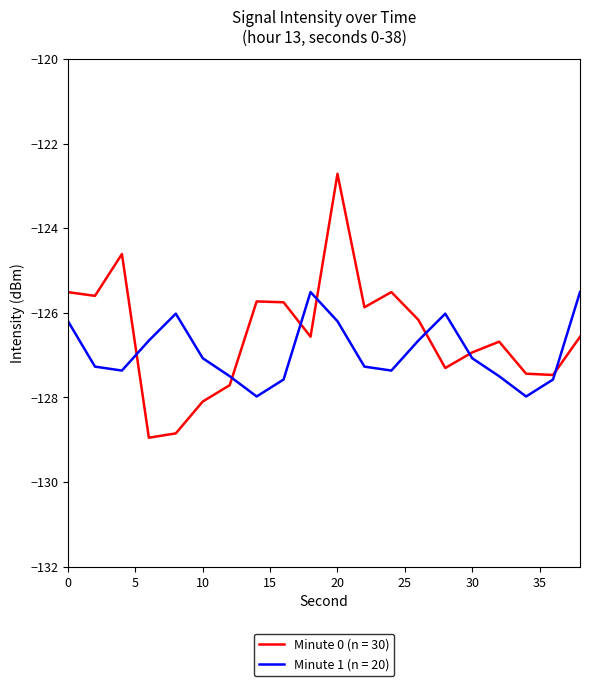

List the series in order of their peak value, highest first.

Minute 0 (n = 30), Minute 1 (n = 20)